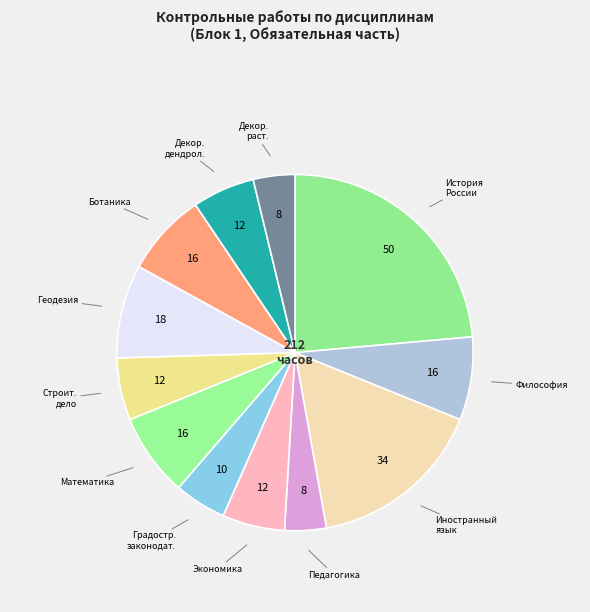

How many segments does this pie chart have?

12